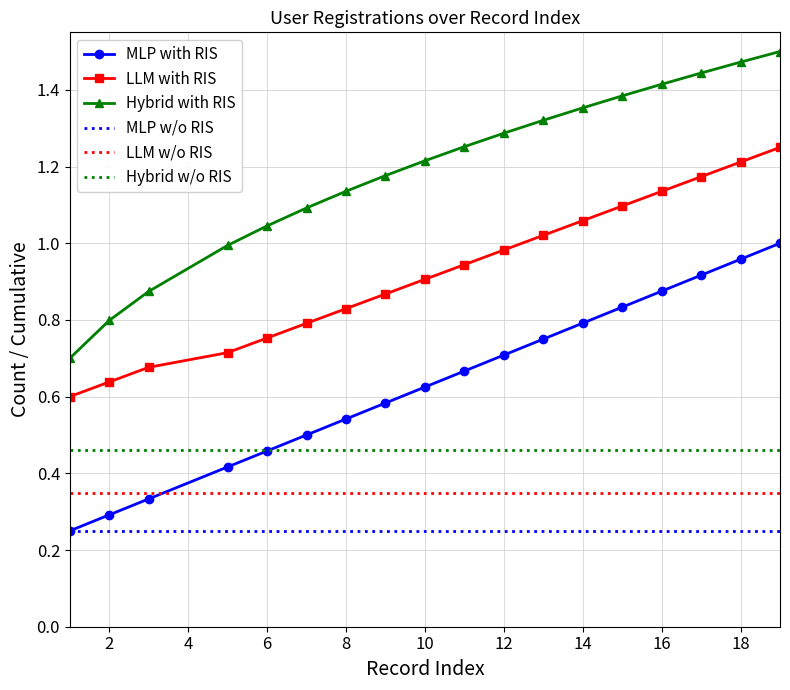

How many times do MLP with RIS and LLM w/o RIS cross each other?

1